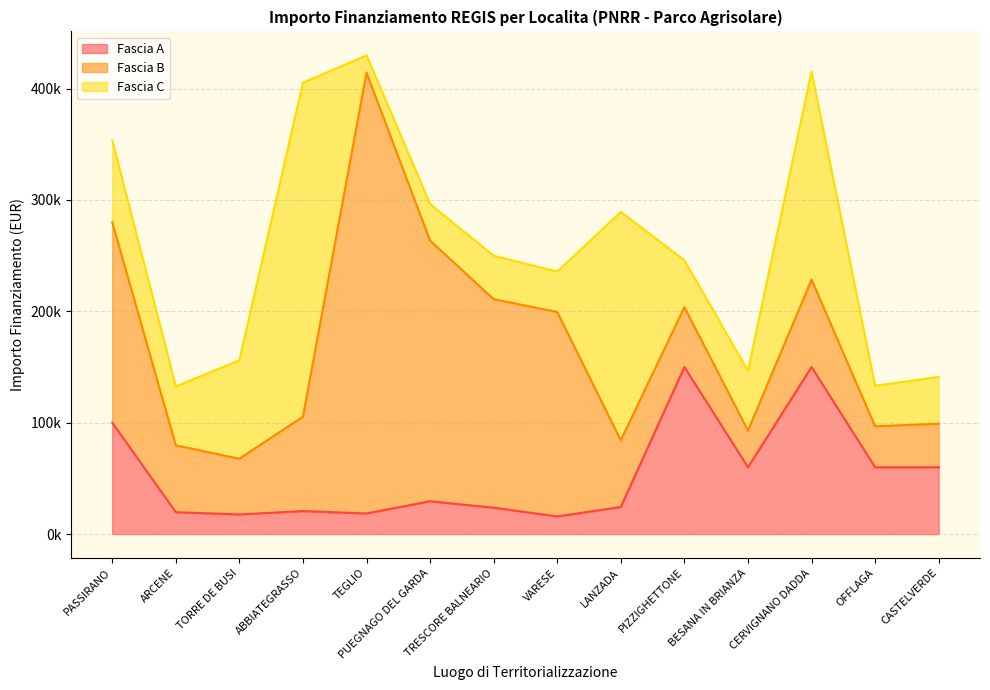

How many times do Fascia A and Fascia B cross each other?

1